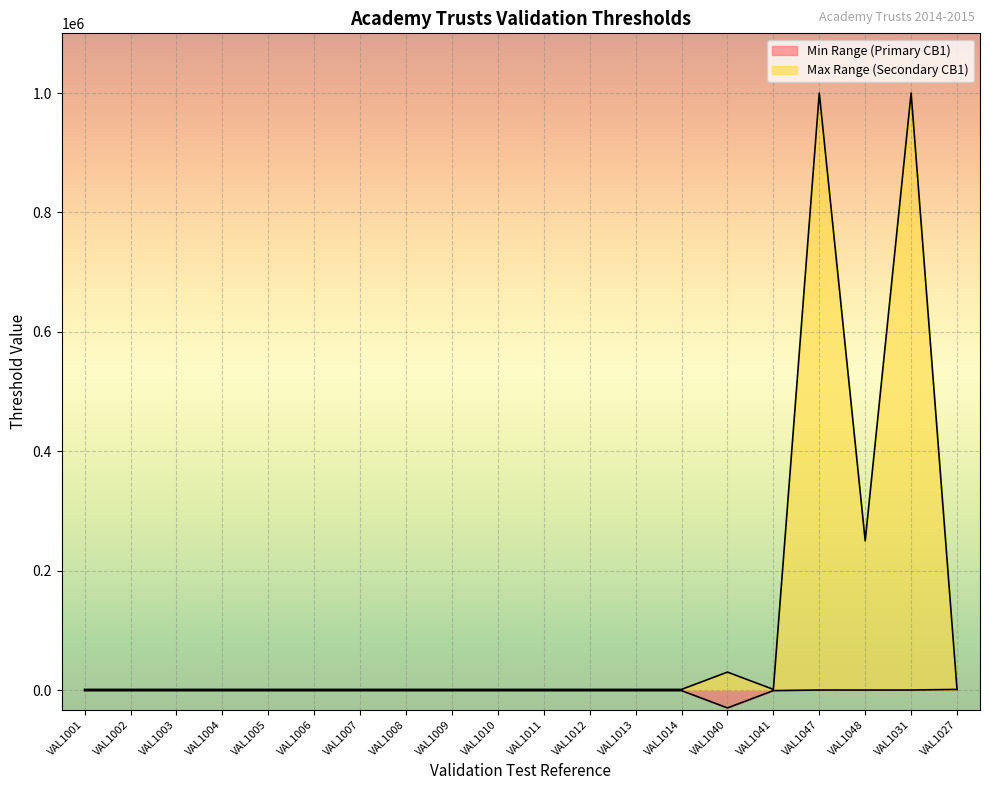

Is it true that Max Range (Secondary CB1) equals 1000 at VAL1005?

True